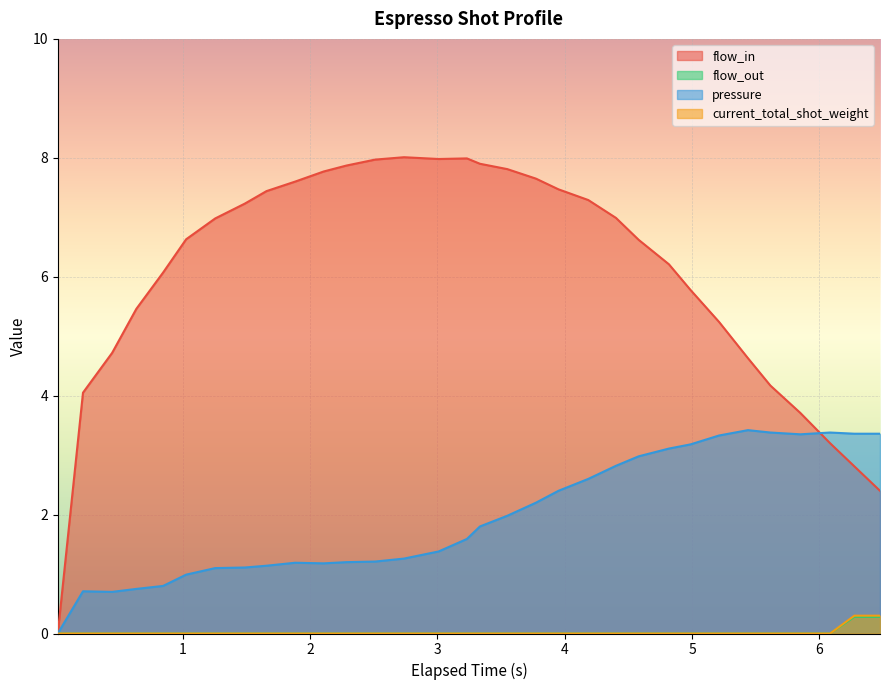

What position from the right is 0.019?

32